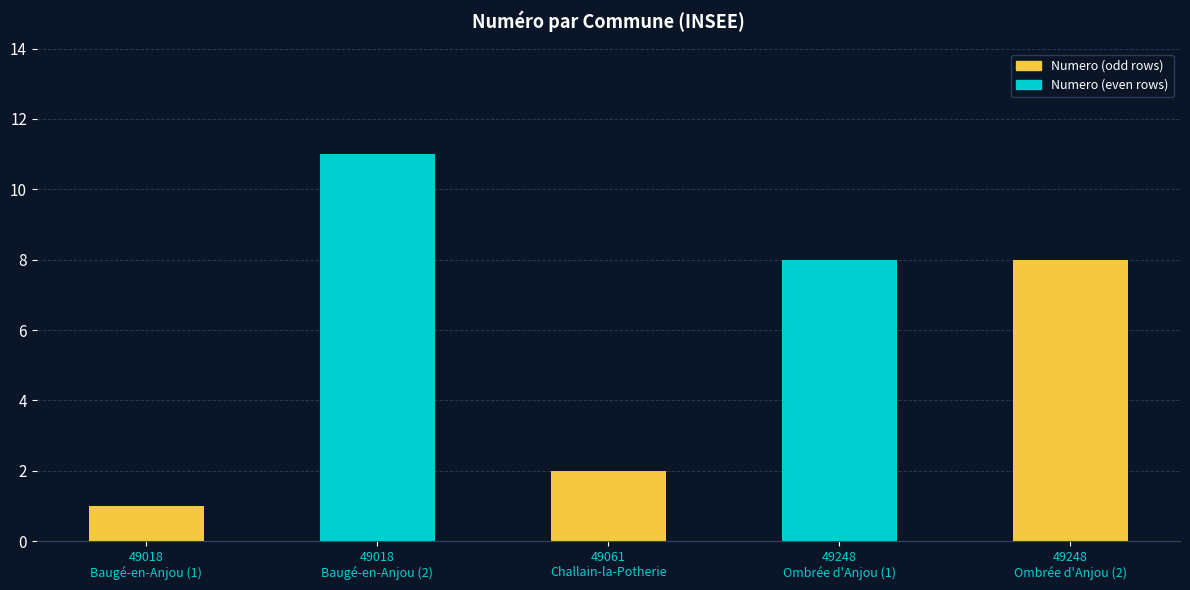

How many values are between 2 and 8?

3